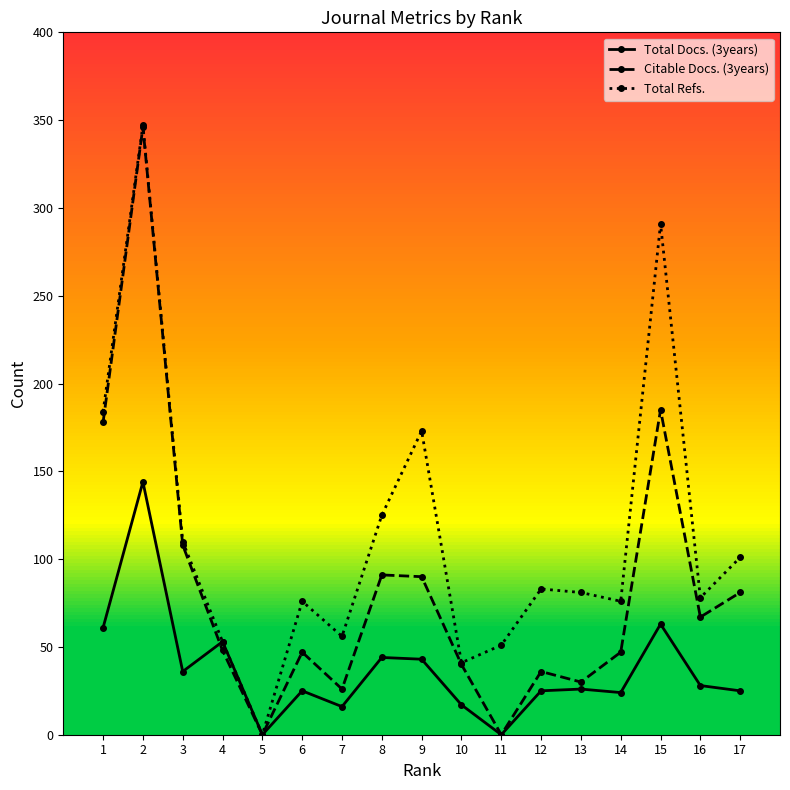

What are all the series names shown in the legend?

Total Docs. (3years), Citable Docs. (3years), Total Refs.